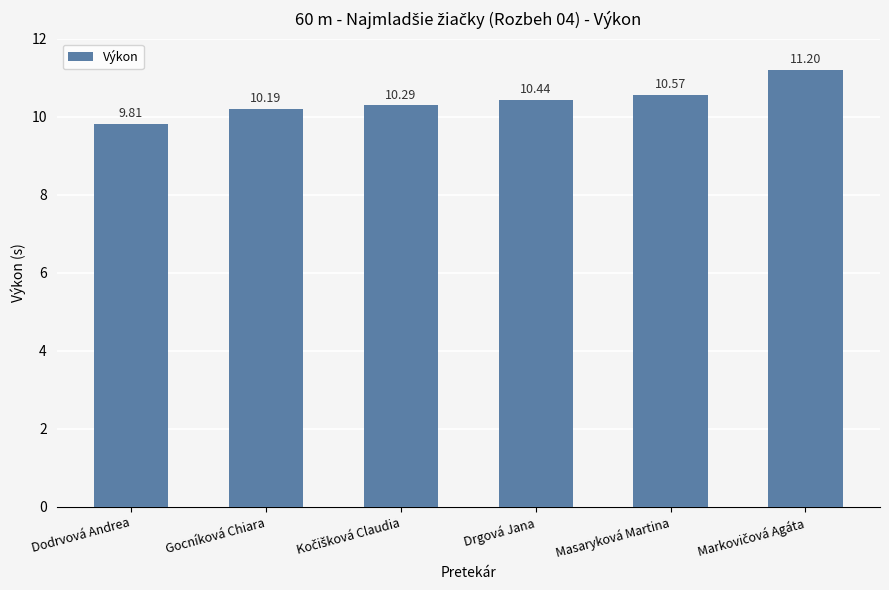

At which label is the value closest to 10?

Dodrvová Andrea